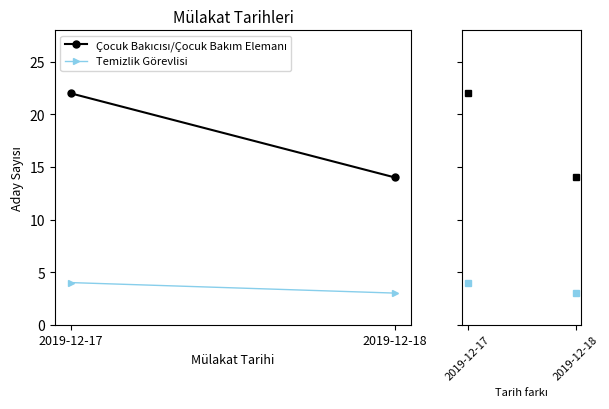

At which category is the sum across all series the highest?

2019-12-17